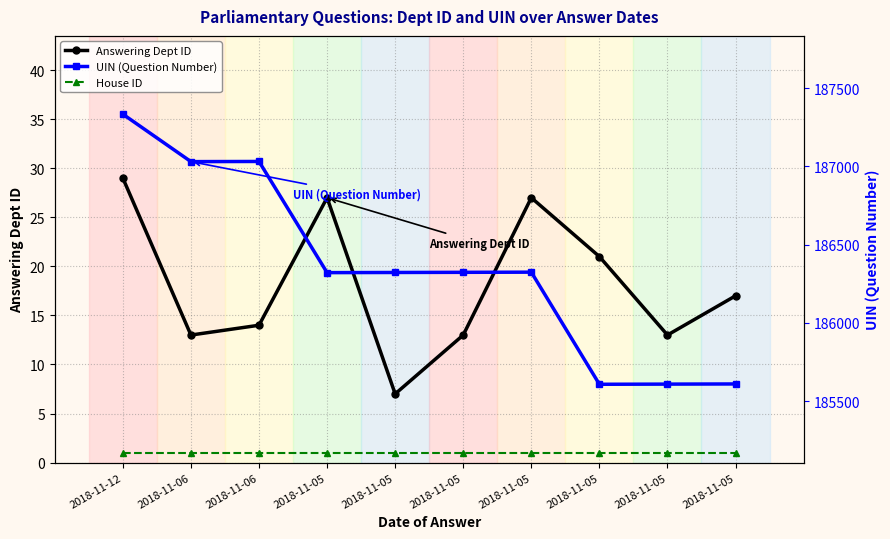

True or false: Answering Dept ID has a value of 27 at 2018-11-05.

True